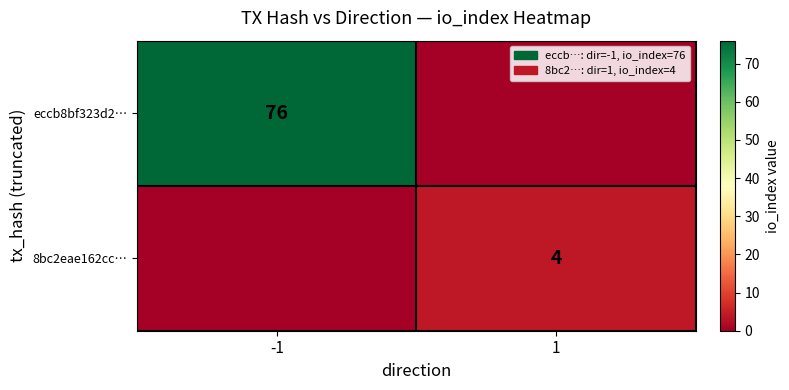

At which category does the chart reach its minimum across all series?

1